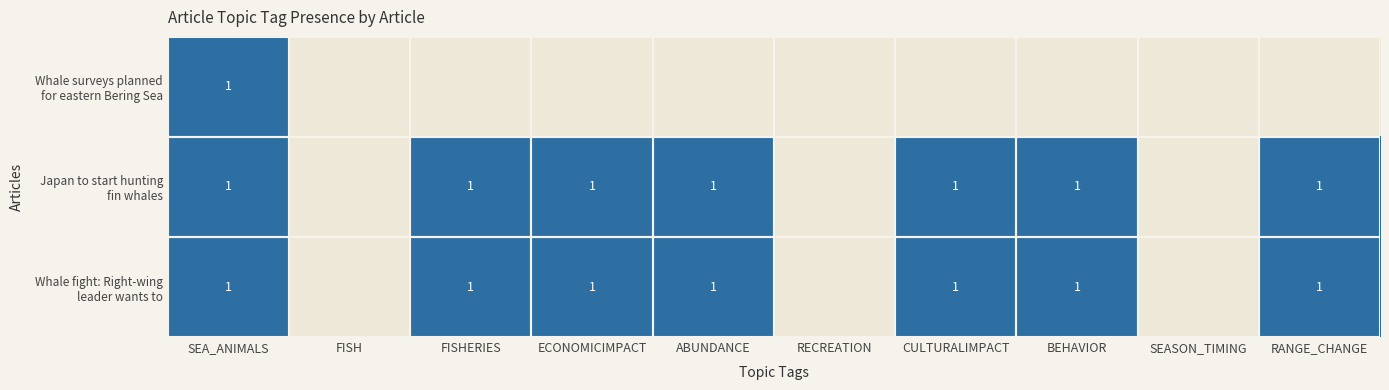

What value does the Whale fight: Right-wing leader wants to series have at SEA_ANIMALS?

1